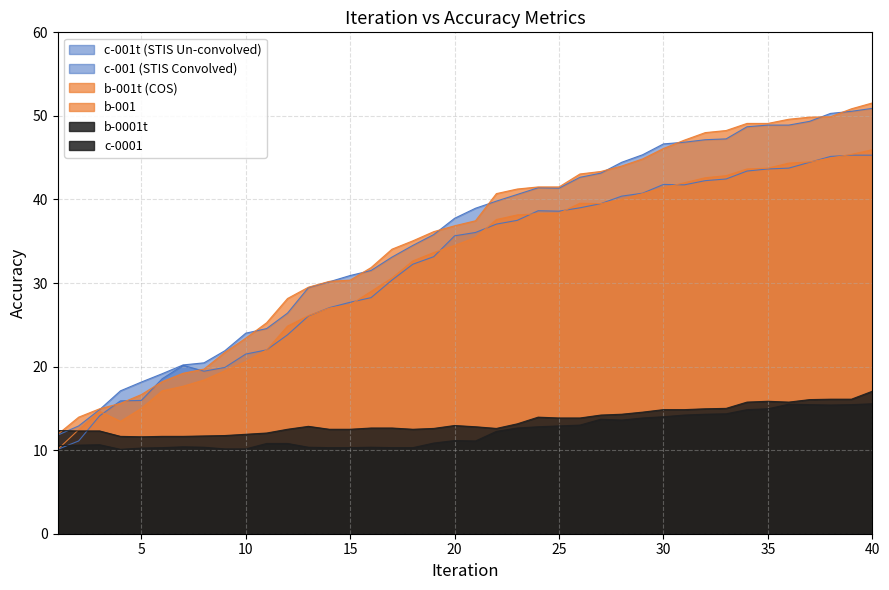

Where does the b-0001t series first go above 11?

20